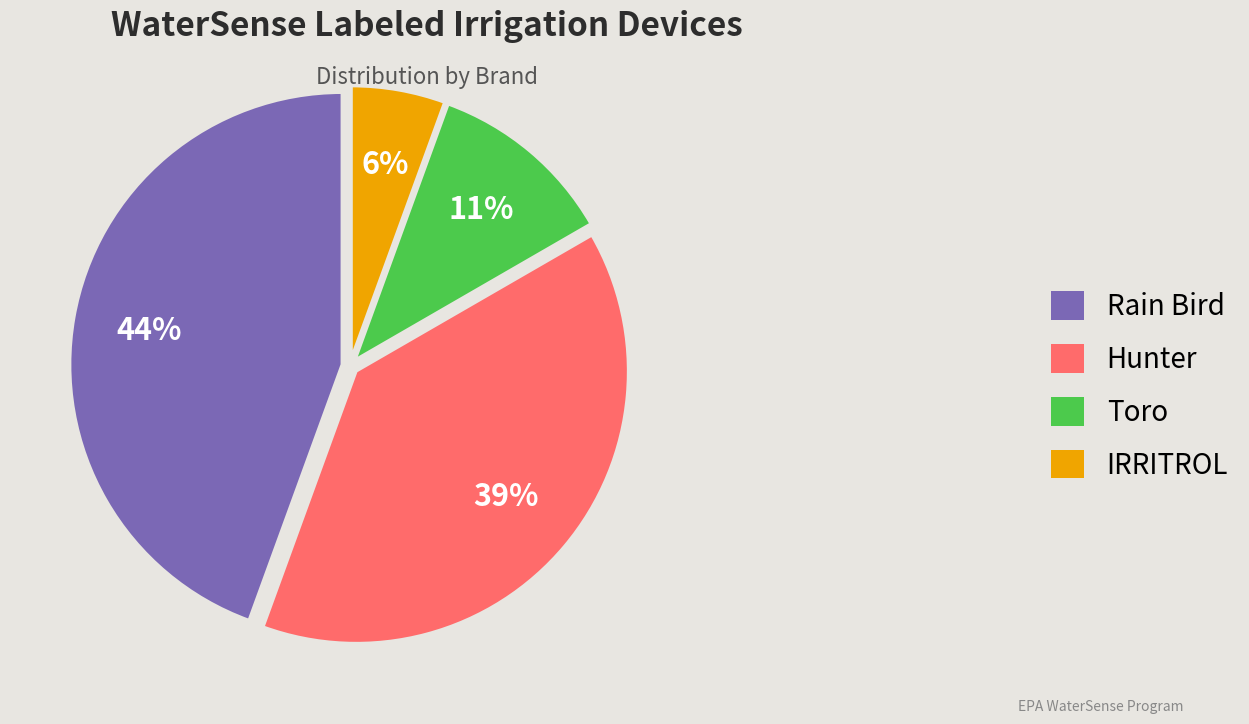

What is the smallest slice in the pie chart?

IRRITROL